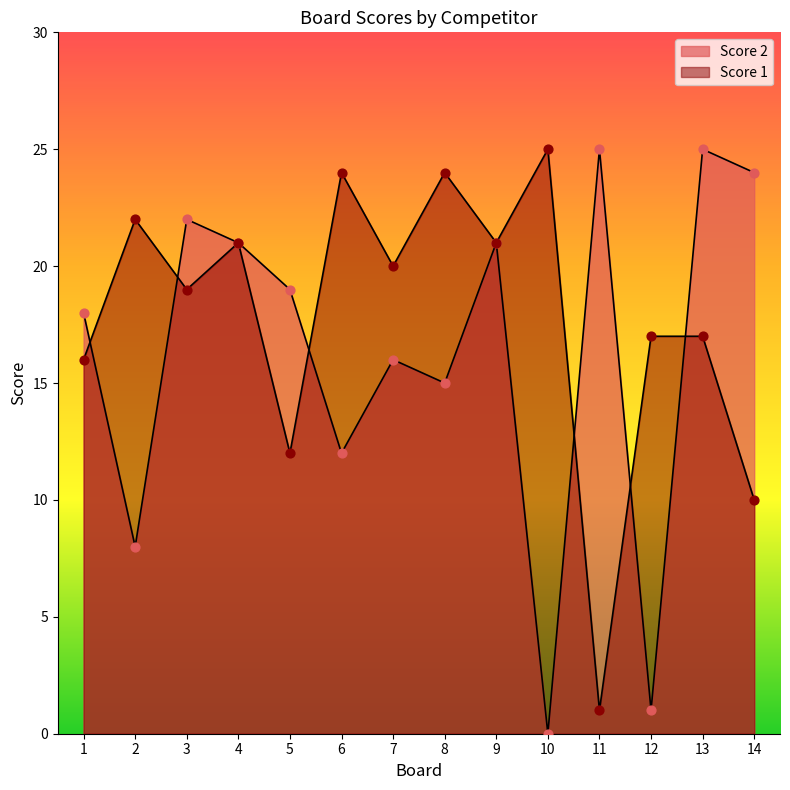

Which series has the widest spread of Y values?

Score 2